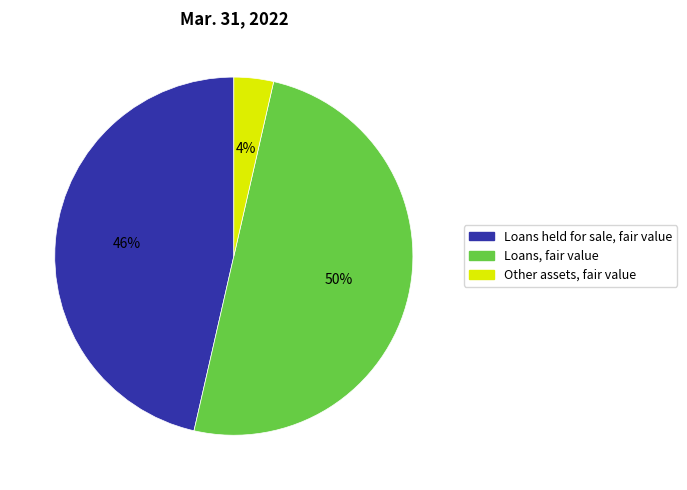

To the nearest percent, what percentage of the pie is Loans, fair value?

50%